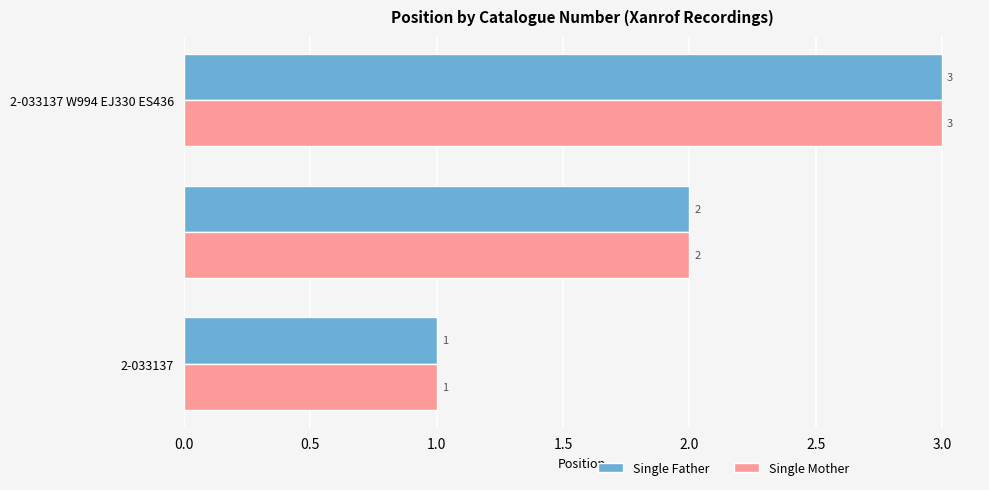

What is the maximum value shown in the chart?

3